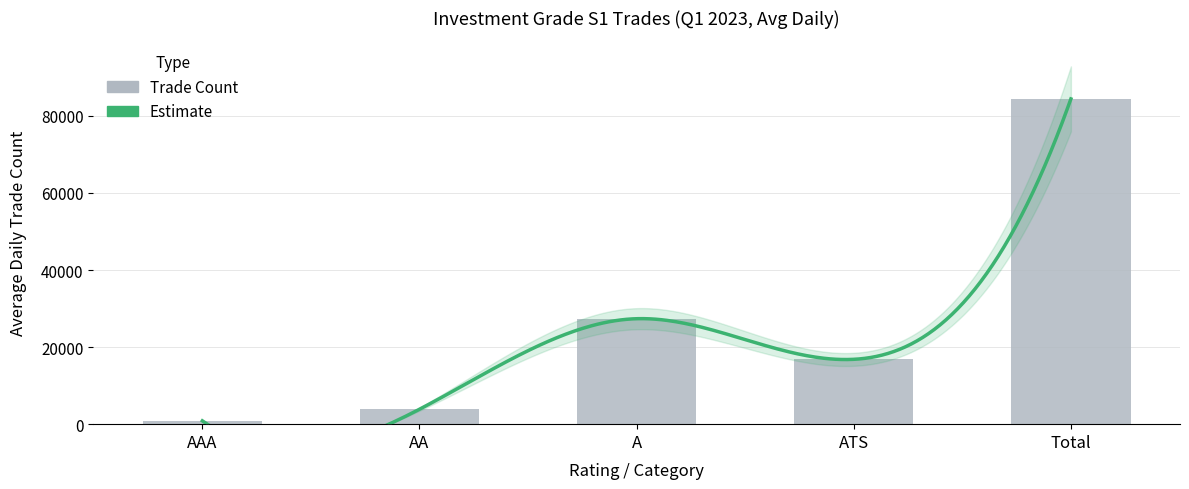

What is the smallest value displayed?

862.3